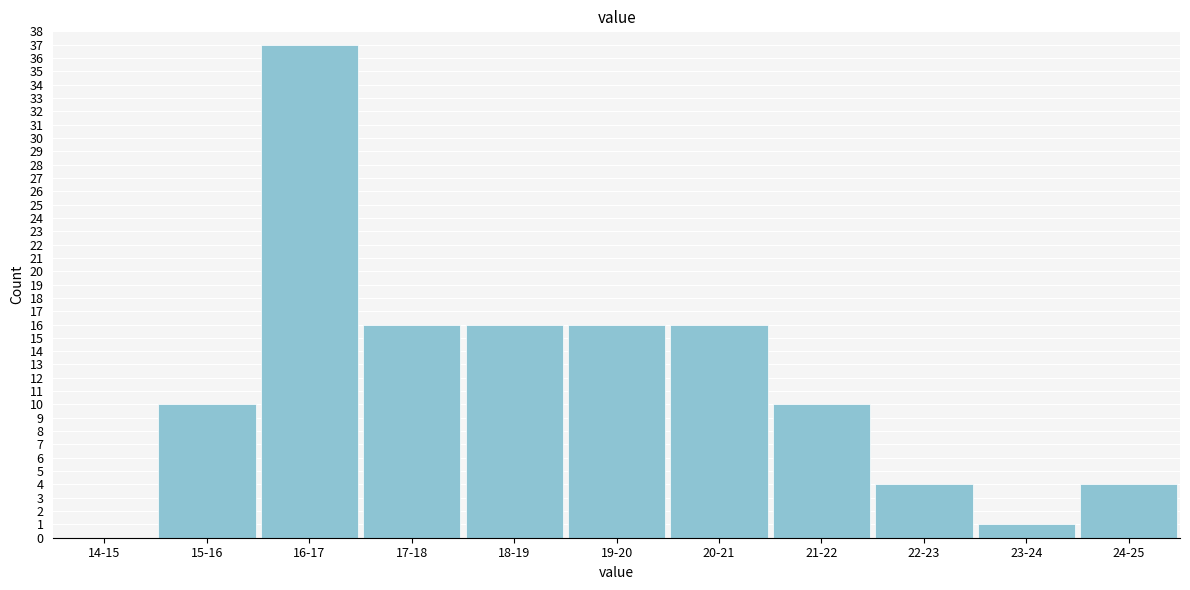

Reading left to right, transcribe all the data shown in this chart.

14-15=0	15-16=10	16-17=37	17-18=16	18-19=16	19-20=16	20-21=16	21-22=10	22-23=4	23-24=1	24-25=4